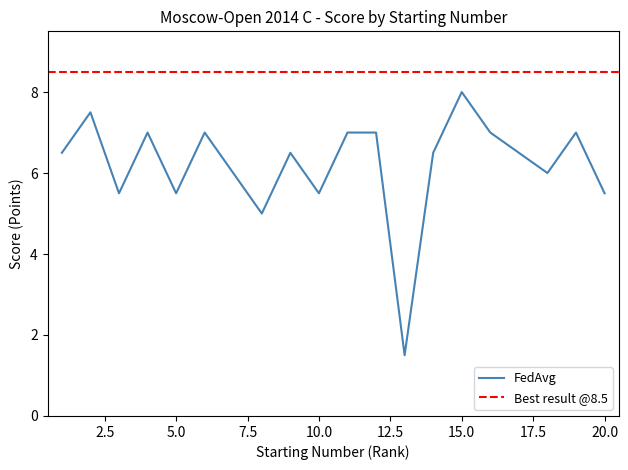

Reading left to right, list all the values displayed in this chart.

1=6.5	2=7.5	3=5.5	4=7.0	5=5.5	6=7.0	7=6.0	8=5.0	9=6.5	10=5.5	11=7.0	12=7.0	13=1.5	14=6.5	15=8.0	16=7.0	17=6.5	18=6.0	19=7.0	20=5.5